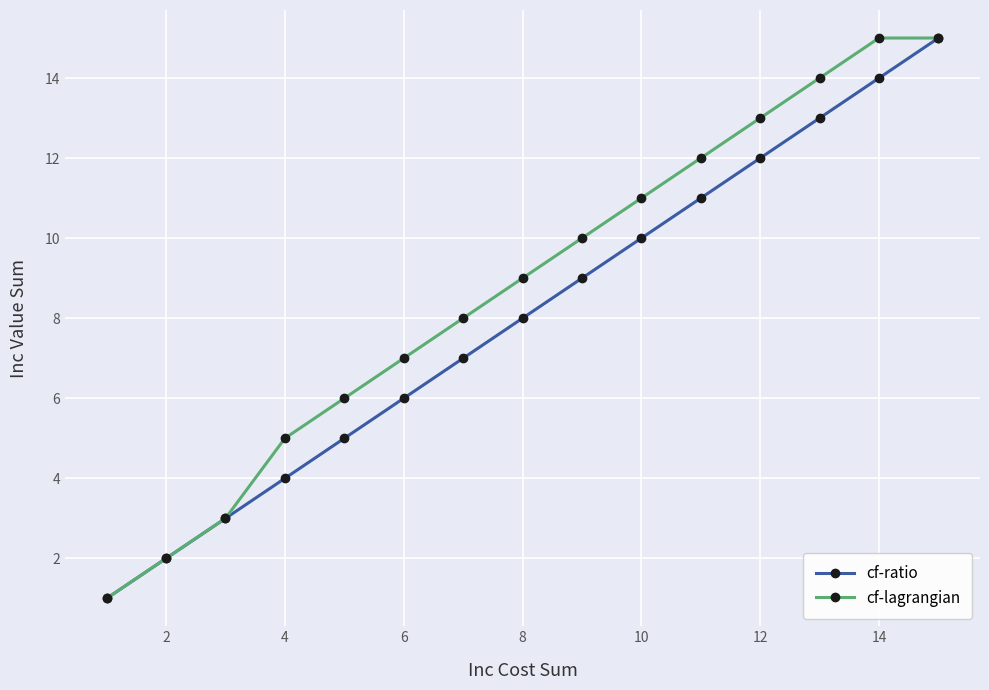

How many data points does each series have?

15